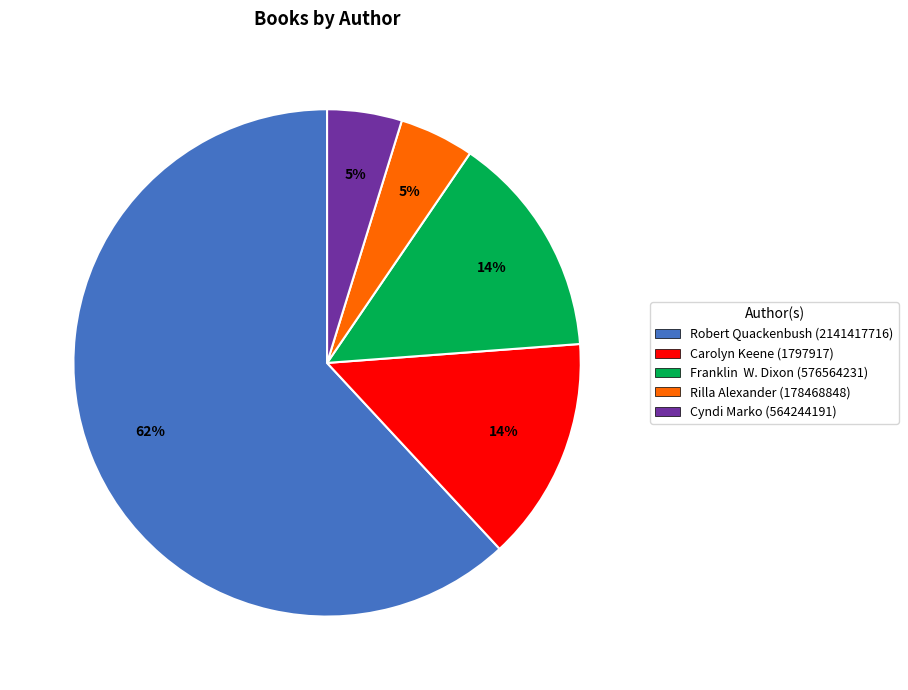

The Cyndi Marko (564244191) slice represents 5% of the pie. True or false?

True